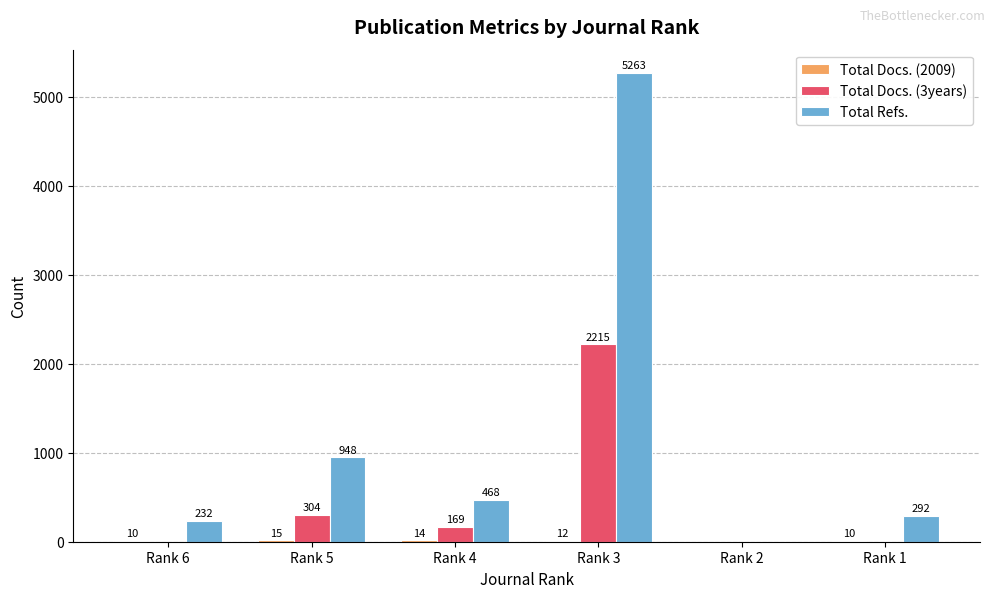

What is the difference between the Total Refs. values at Rank 3 and Rank 5?

4315